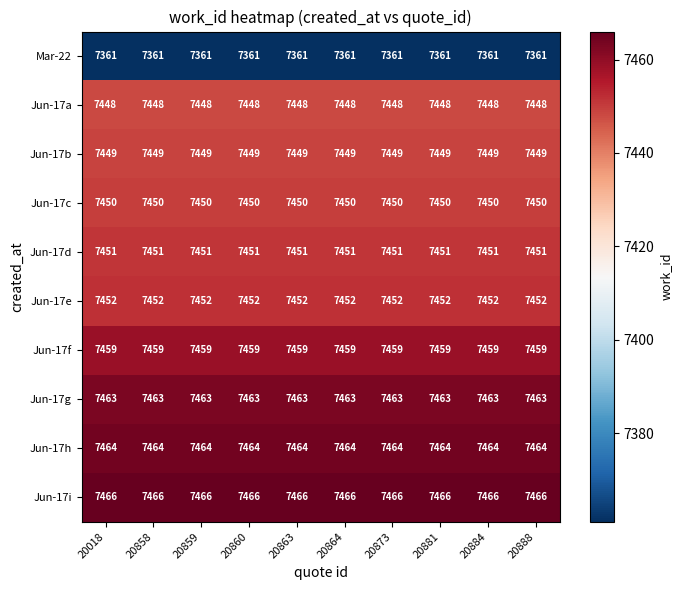

True or false: Jun-17a has a value of 7448 at 20888.

True